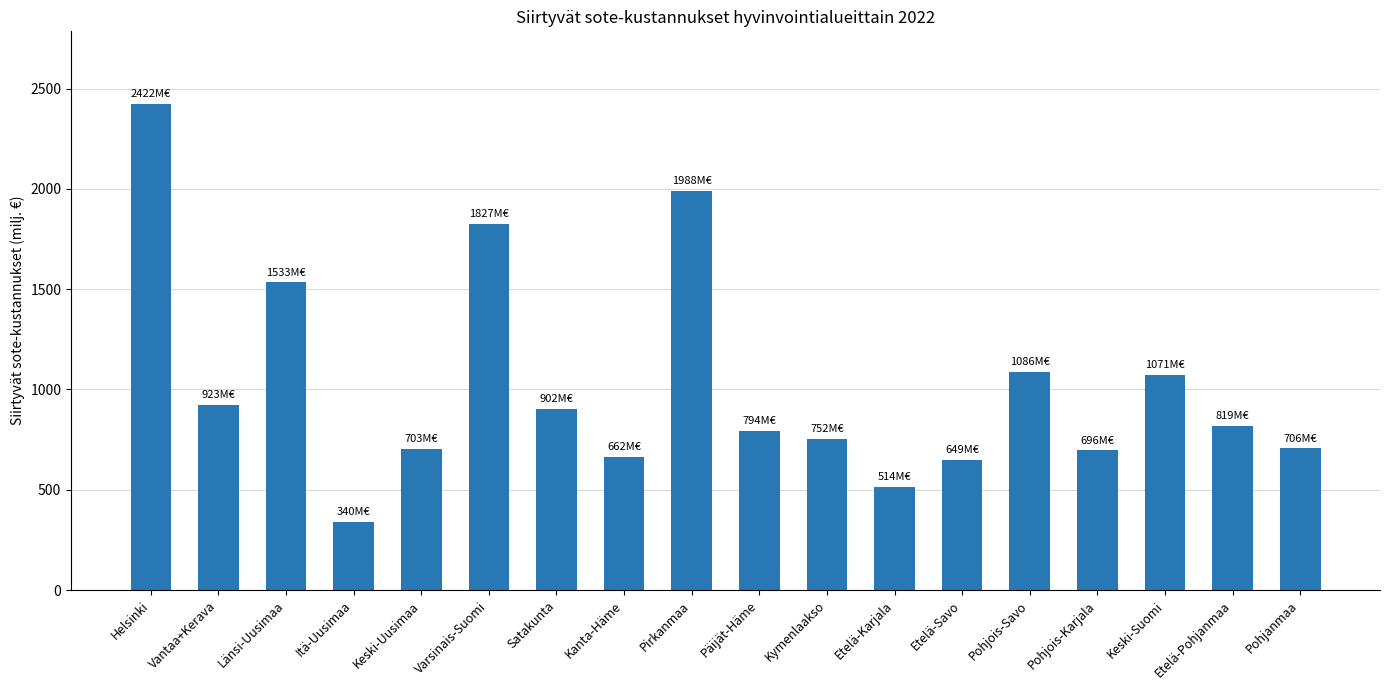

How many bars are there in total?

18